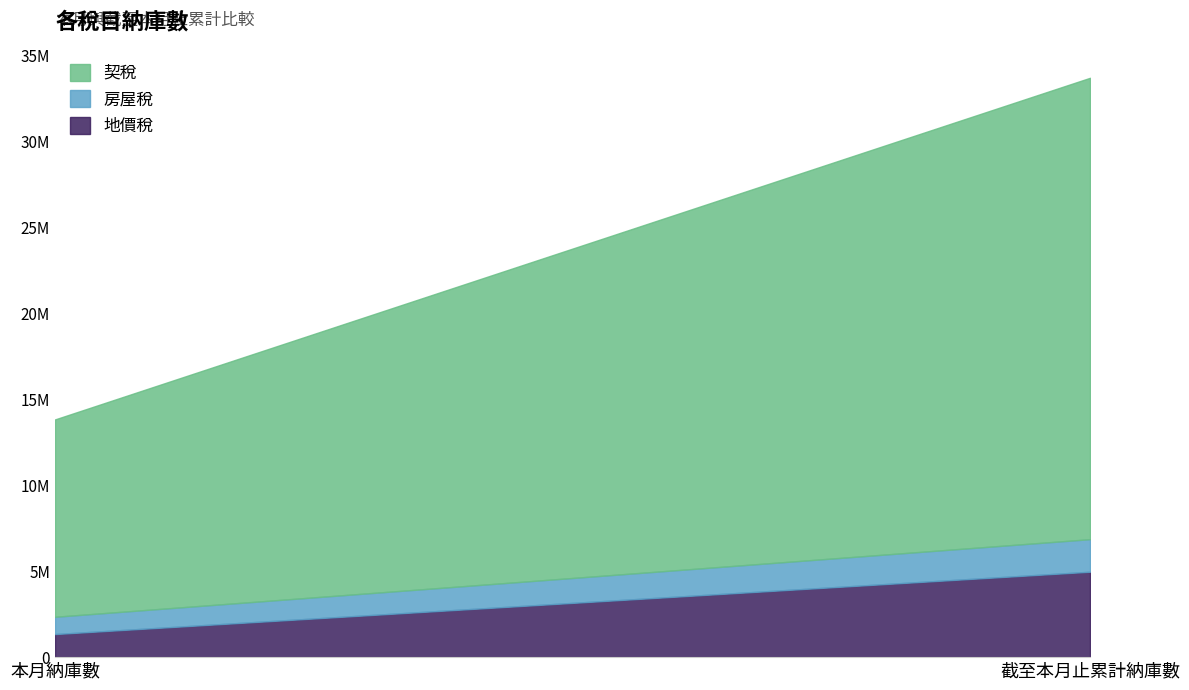

What is the difference between the 契稅 values at 截至本月止累計納庫數 and 本月納庫數?

15368364